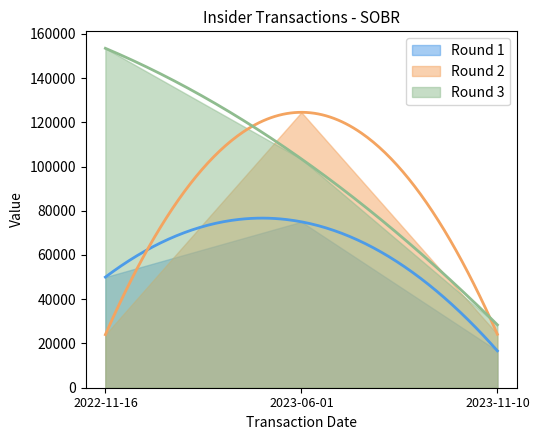

Which has a higher value, 2023-11-10 or 2023-06-01?

2023-06-01